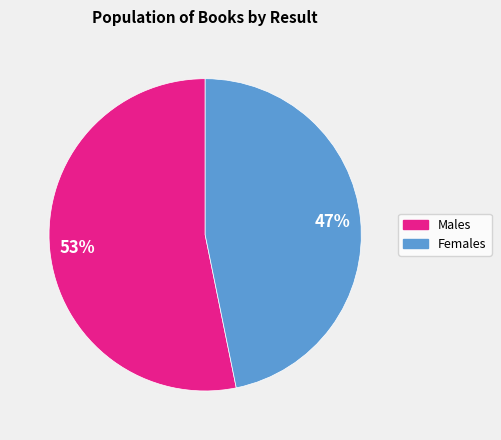

Does any single category account for the majority?

Yes